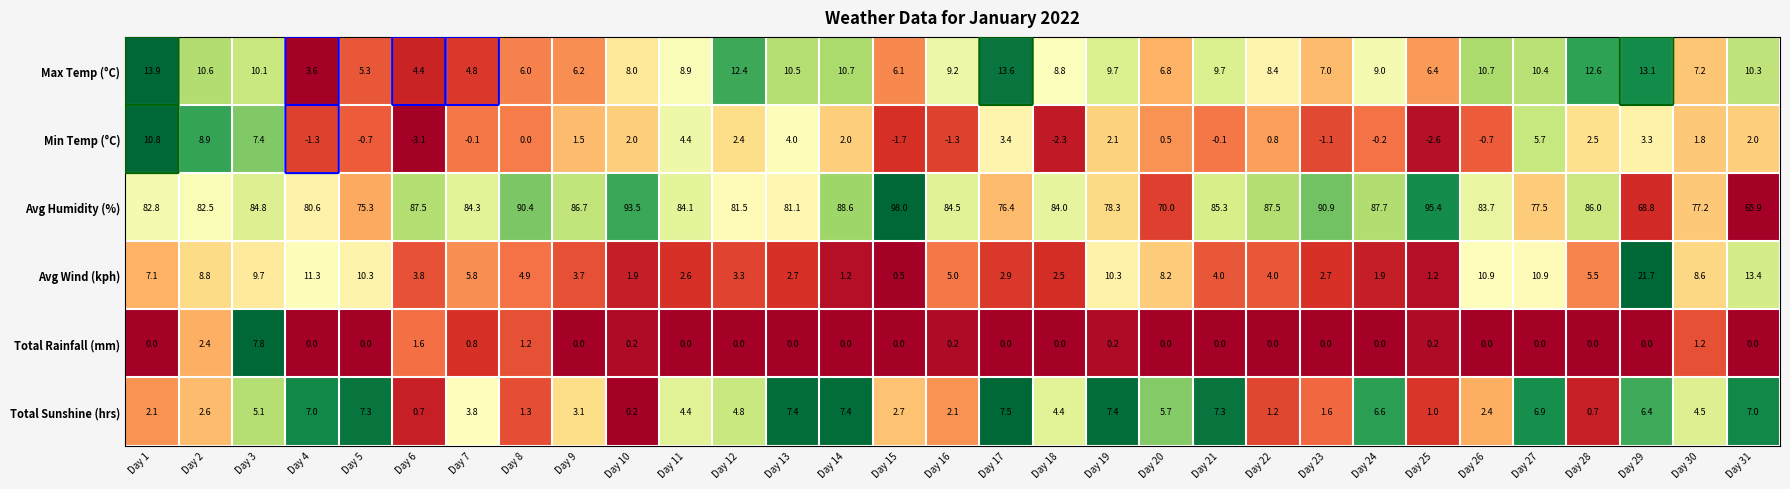

Is it true that Avg Humidity (%) equals 75.3 at Day 5?

True